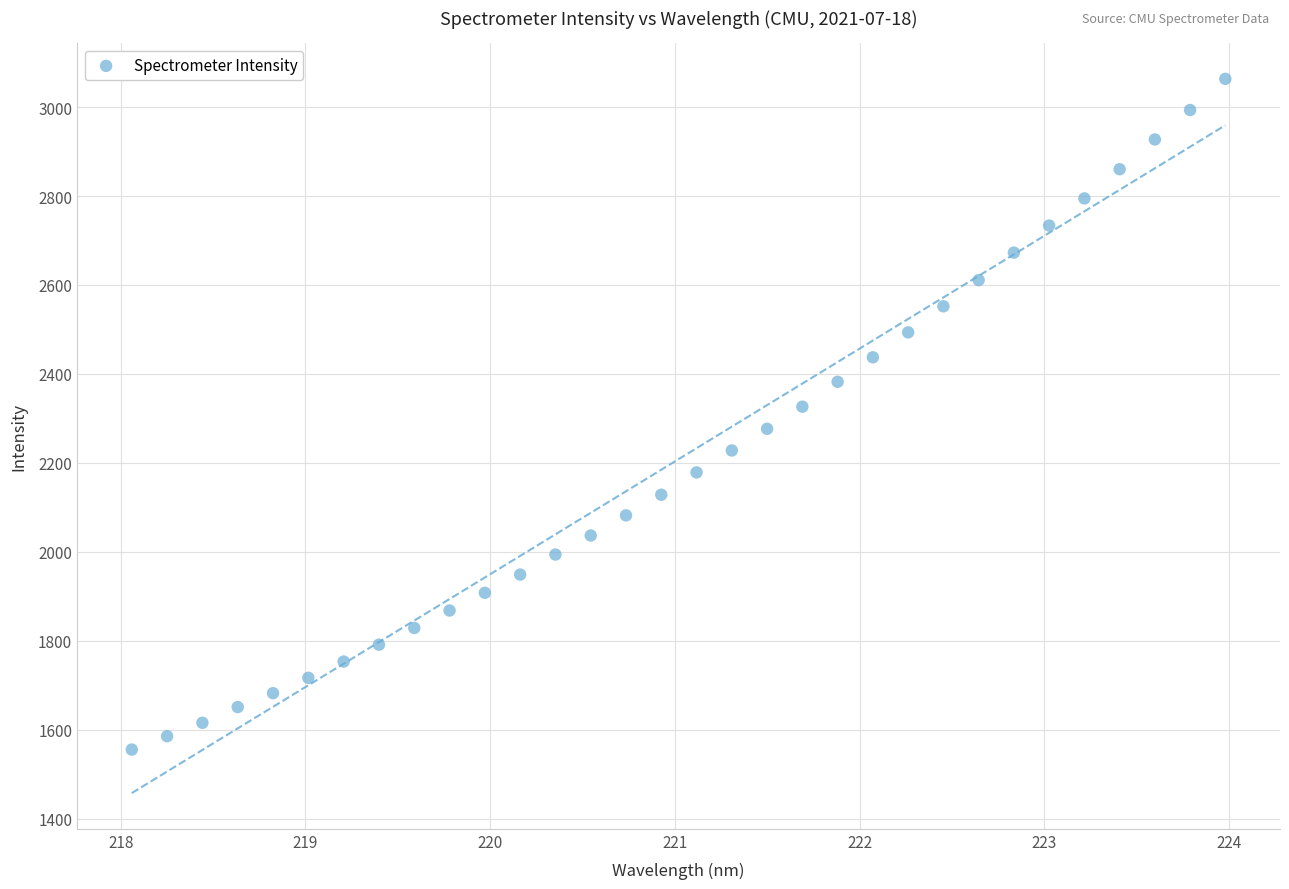

What is the range of X values (max minus min)?

5.9